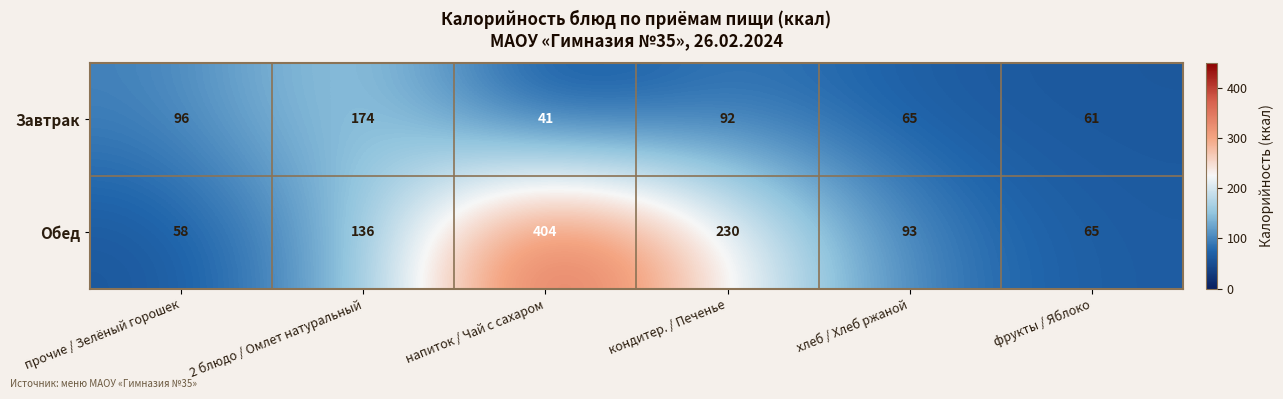

The value of Завтрак at прочие / Зелёный горошек is 96. True or false?

True